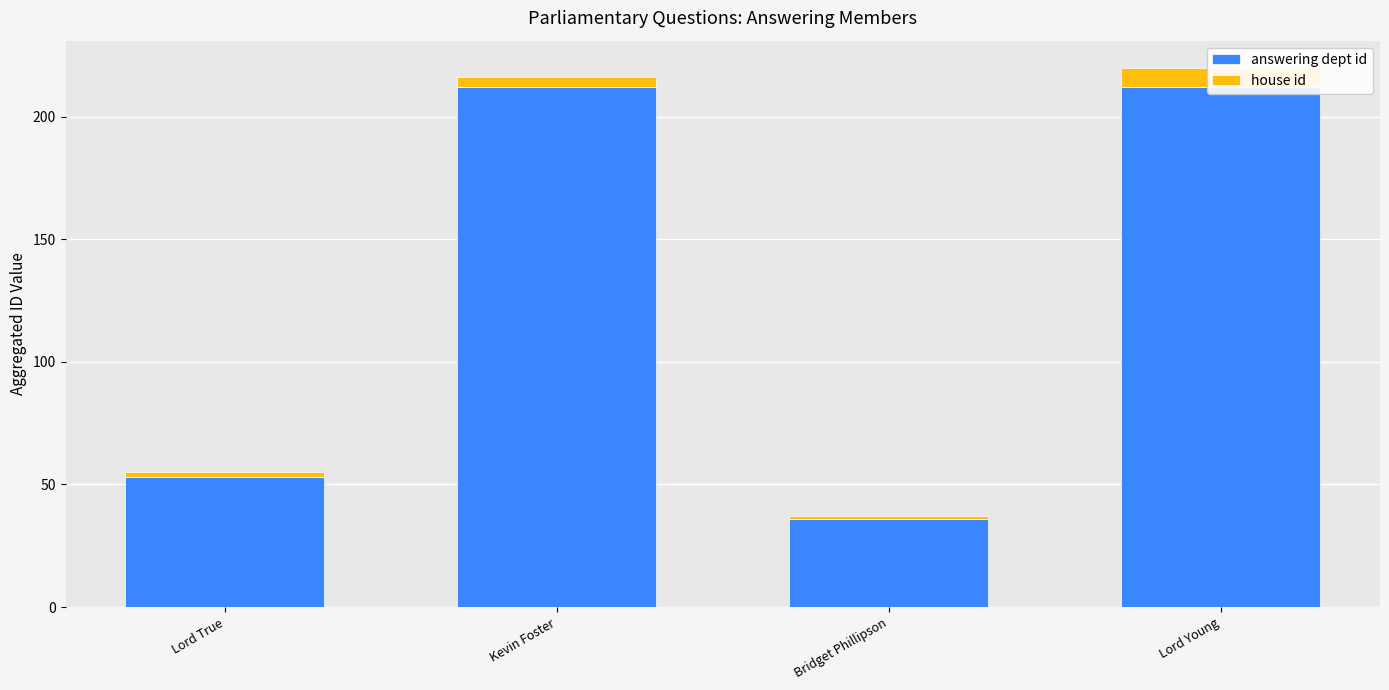

What are all the series names shown in the legend?

answering dept id, house id